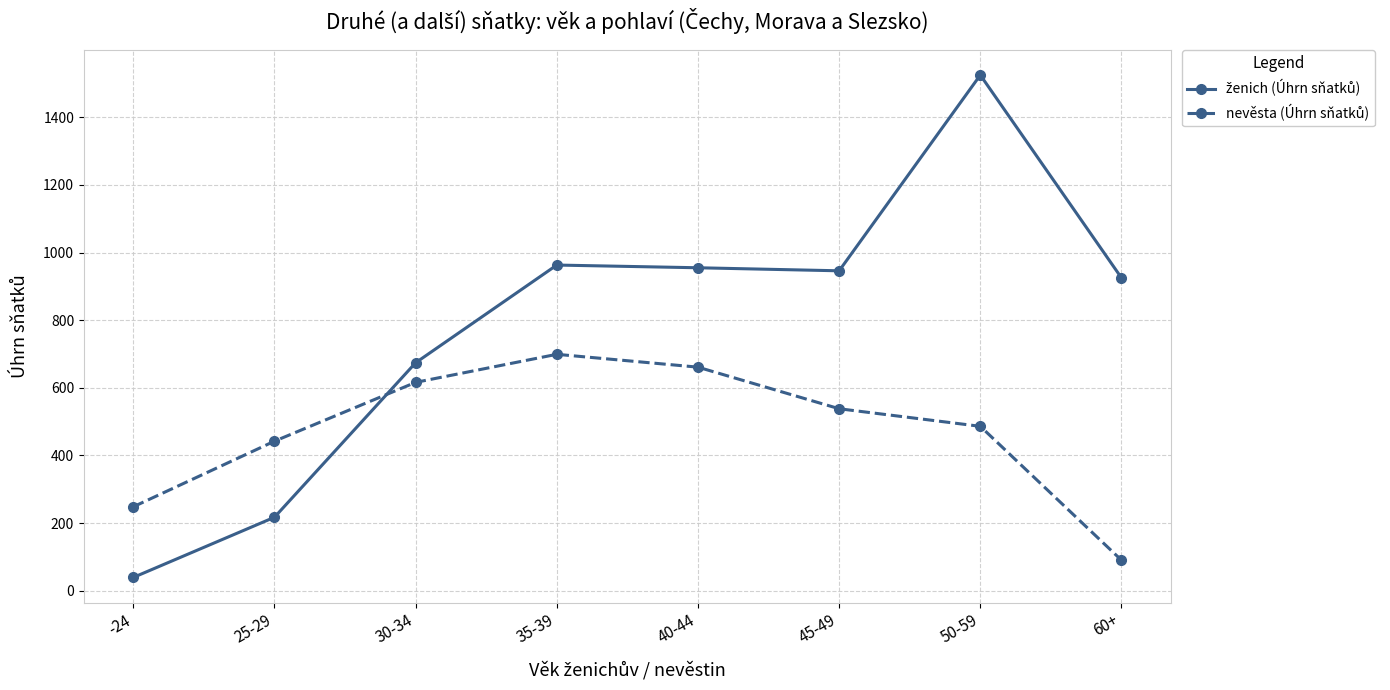

At how many categories does at least one series exceed 877?

5